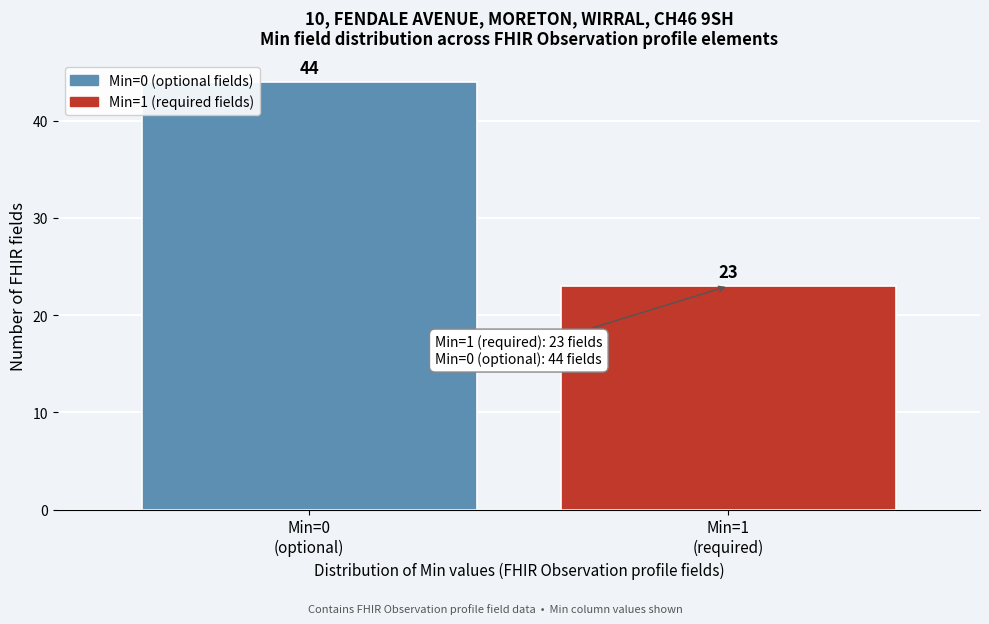

Reading left to right, list all the values displayed in this chart.

44	23